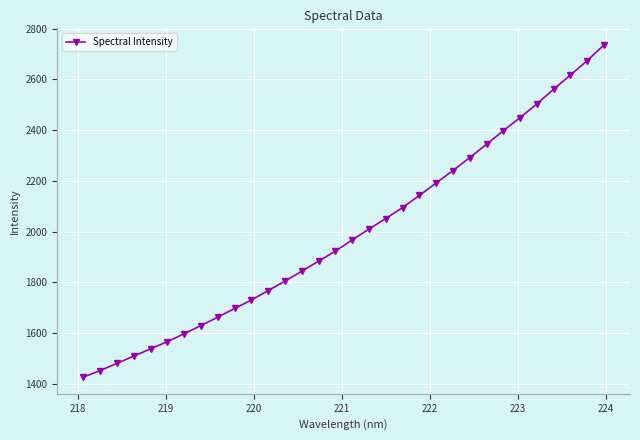

Count the number of categories in the chart.

32